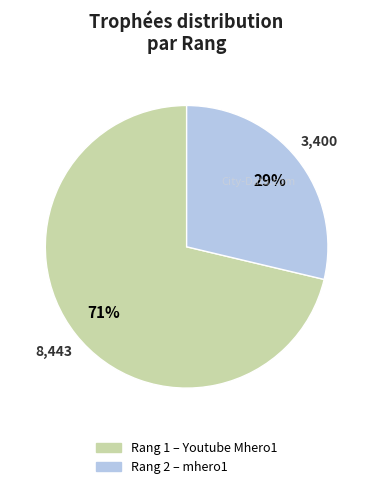

Does any single category account for the majority?

Yes